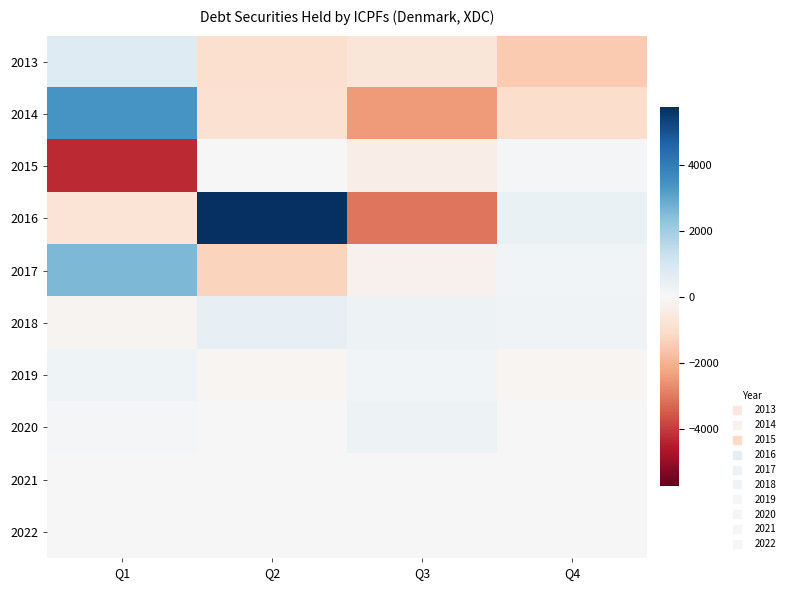

At how many categories does at least one series exceed 5739?

1